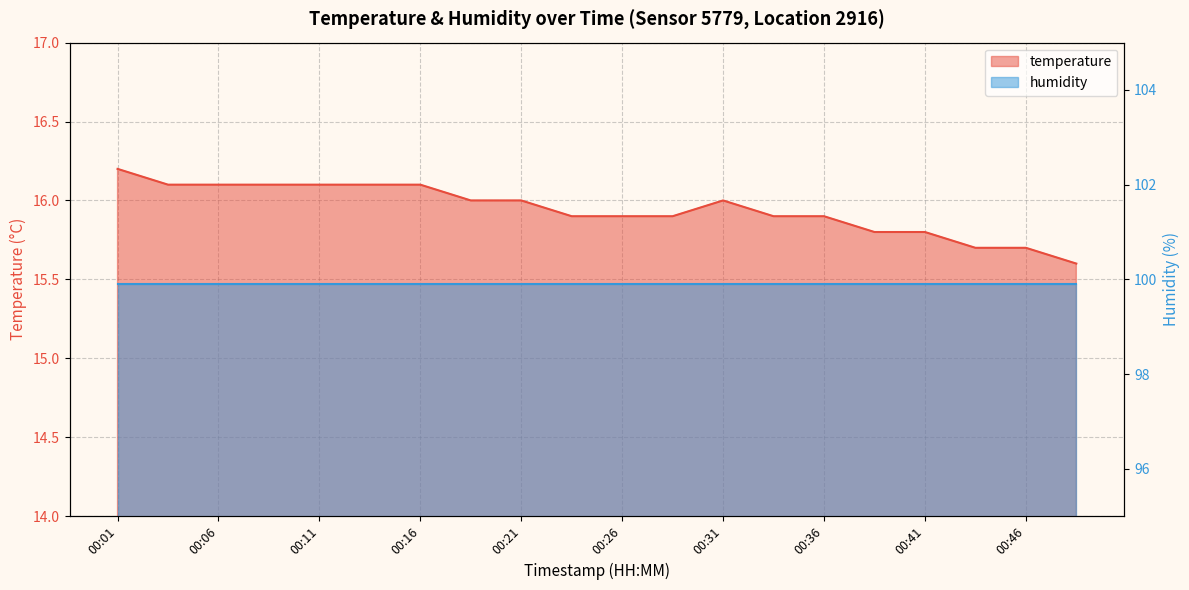

Does the chart have visible grid lines?

Yes